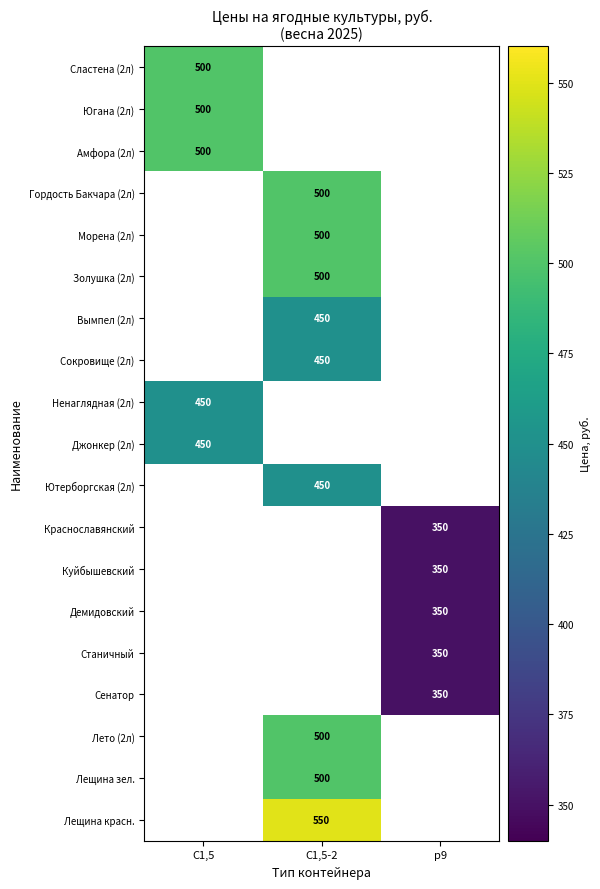

Which category has the highest value across all series?

С1,5-2